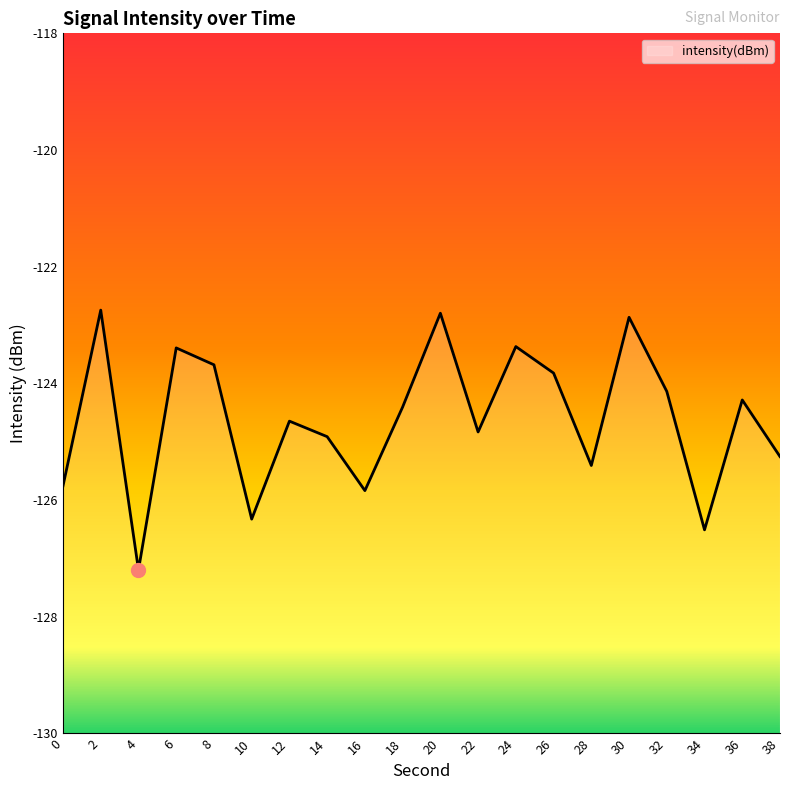

The value at 34 is -126.5. True or false?

True